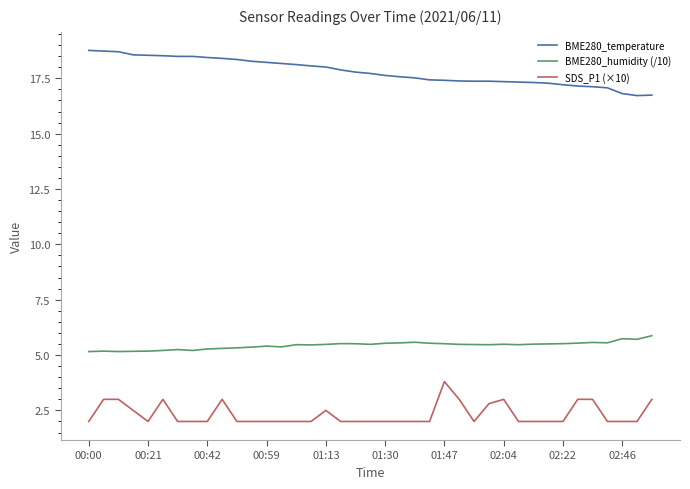

Rank the series by their maximum value, from lowest to highest.

SDS_P1 (×10), BME280_humidity (/10), BME280_temperature